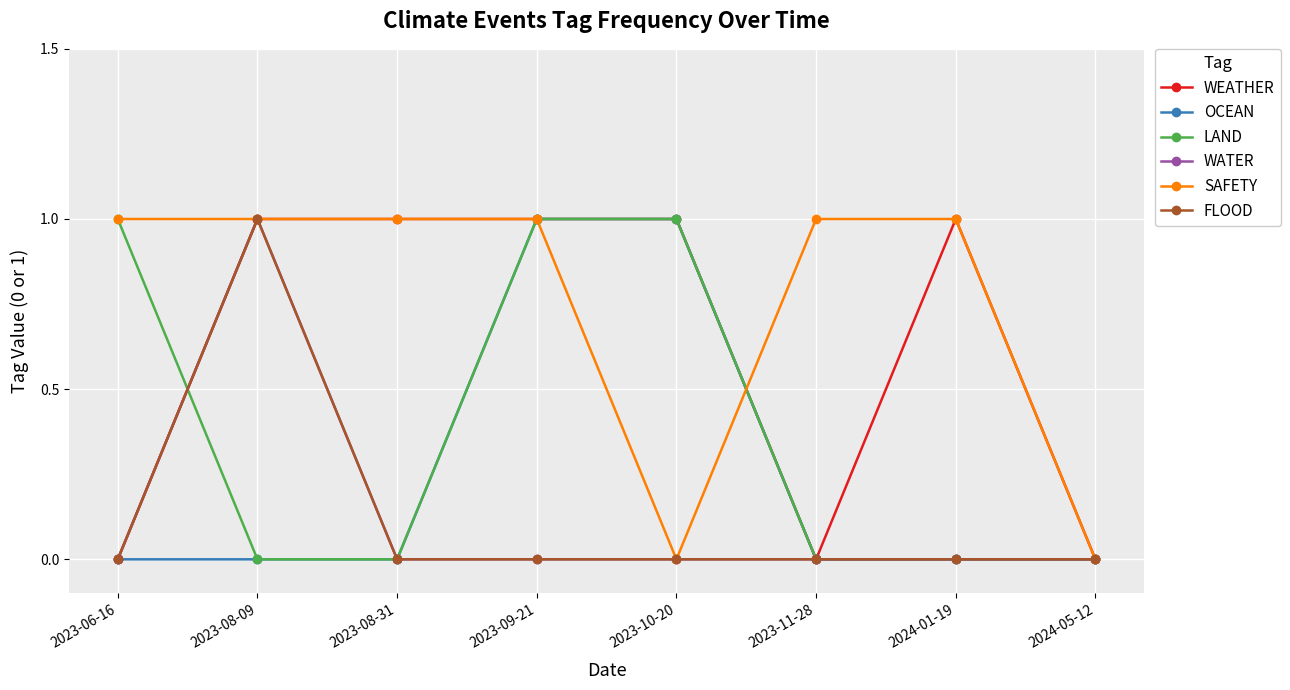

Count the LAND values in the range 0 to 1.

8